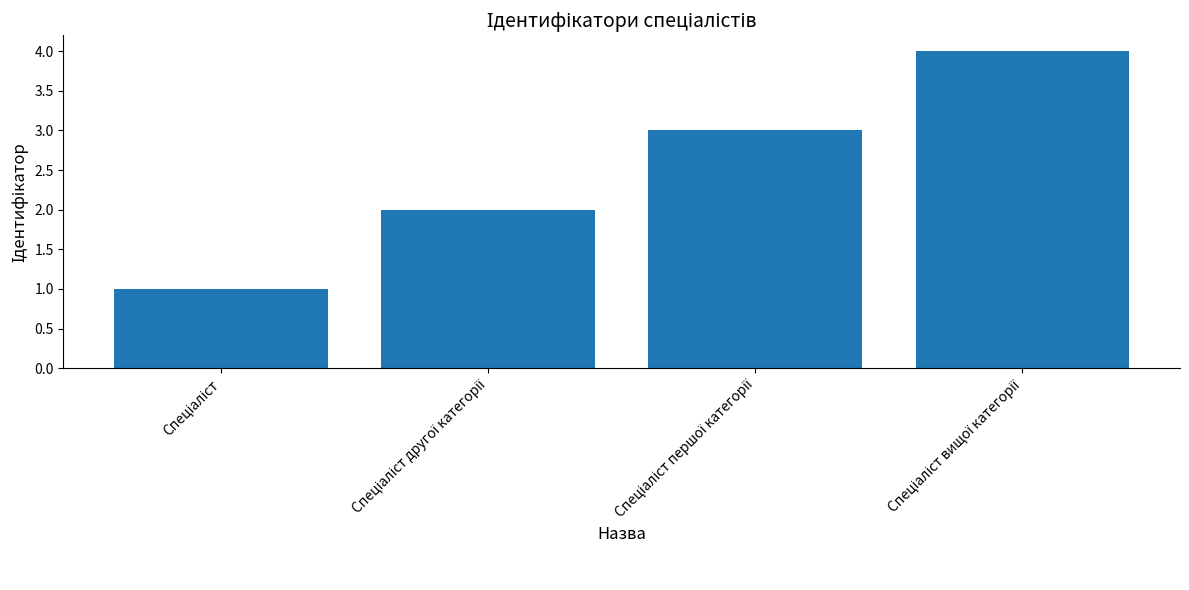

Count the number of data series in this chart.

1